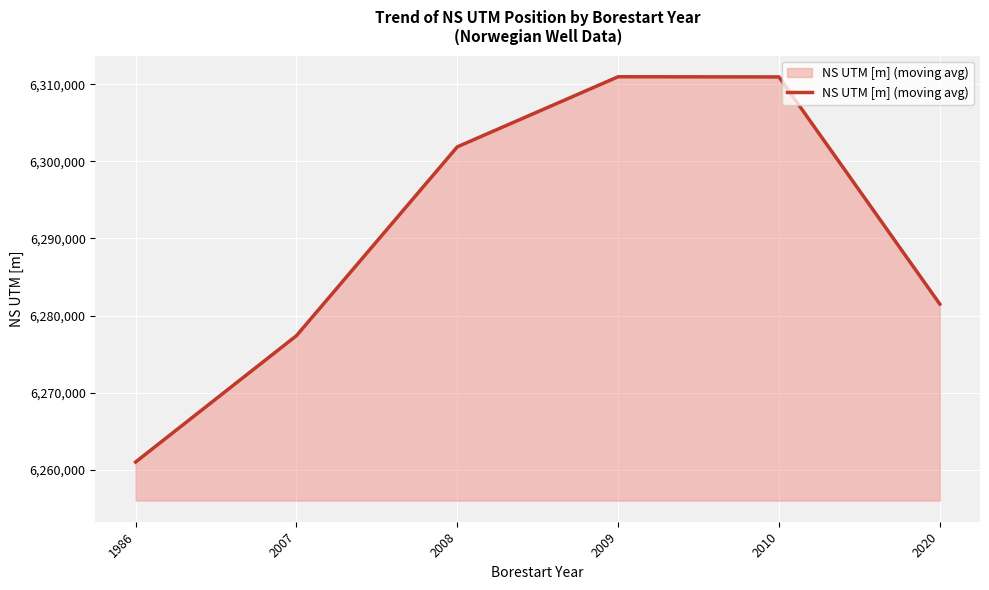

Which has a higher value, 2008 or 2020?

2008